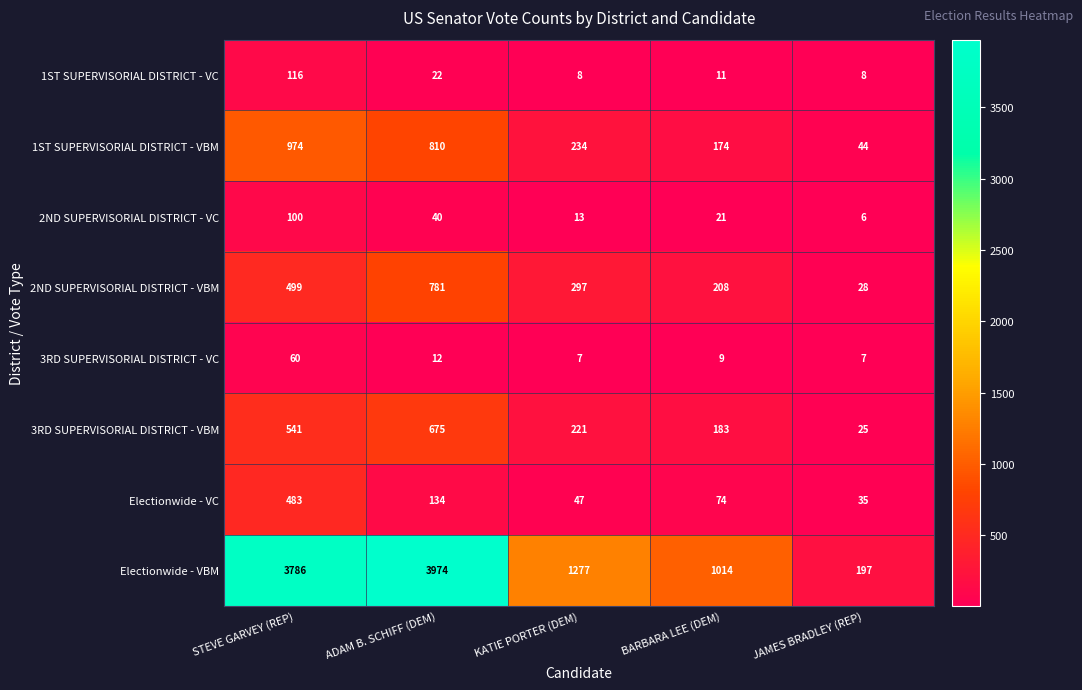

What is the difference between the Electionwide - VBM values at BARBARA LEE (DEM) and ADAM B. SCHIFF (DEM)?

2960